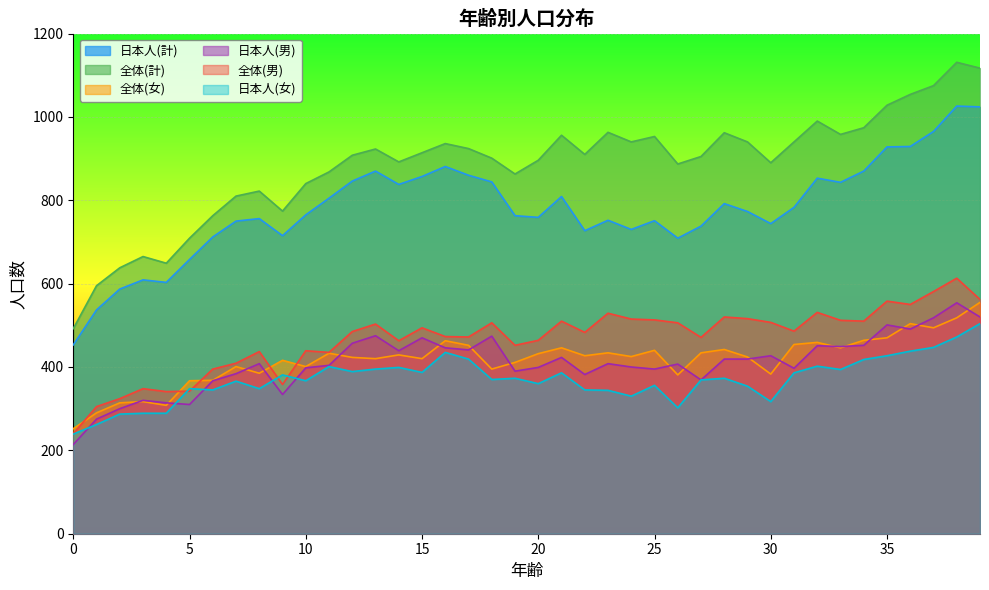

What is the value of the 全体(男) point at the 24th from the left?

529